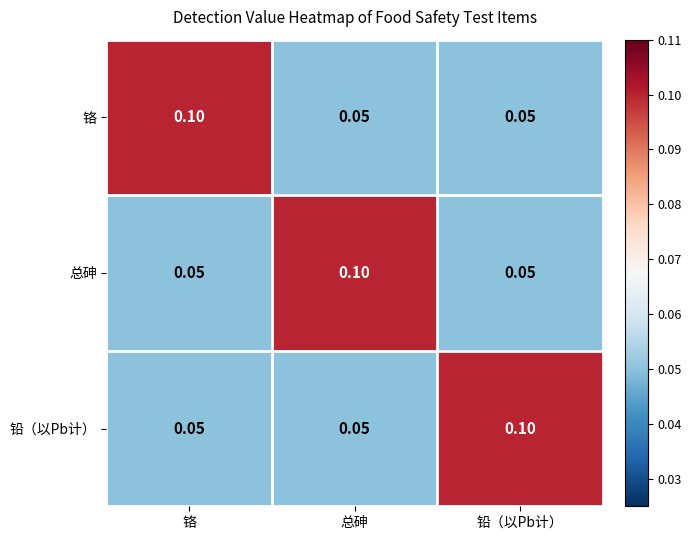

At which label does 铅（以Pb计） reach its peak?

铅（以Pb计）